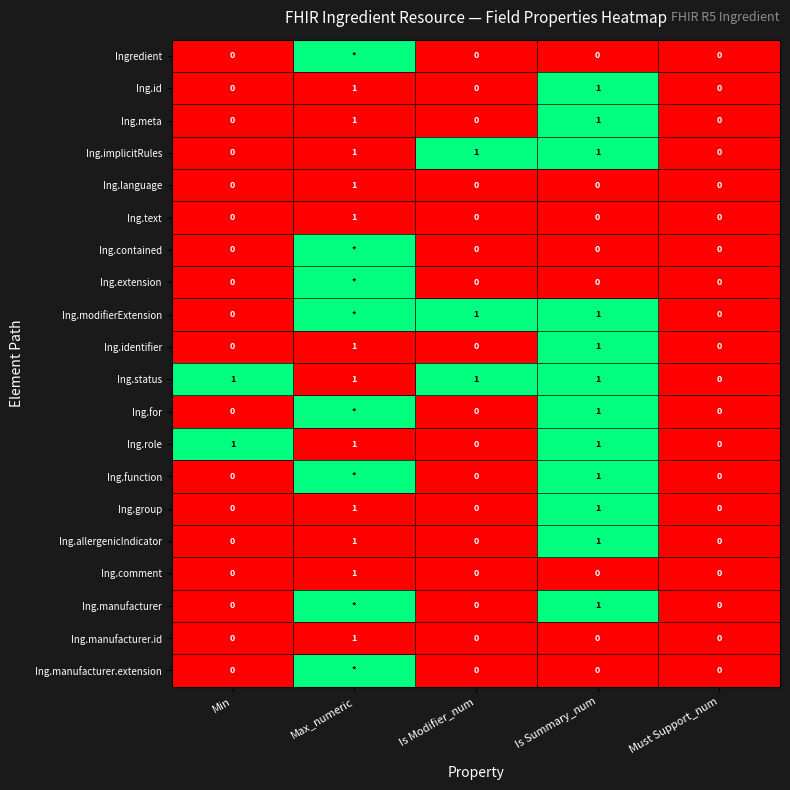

What is the total value across all series at Is Summary_num?

12